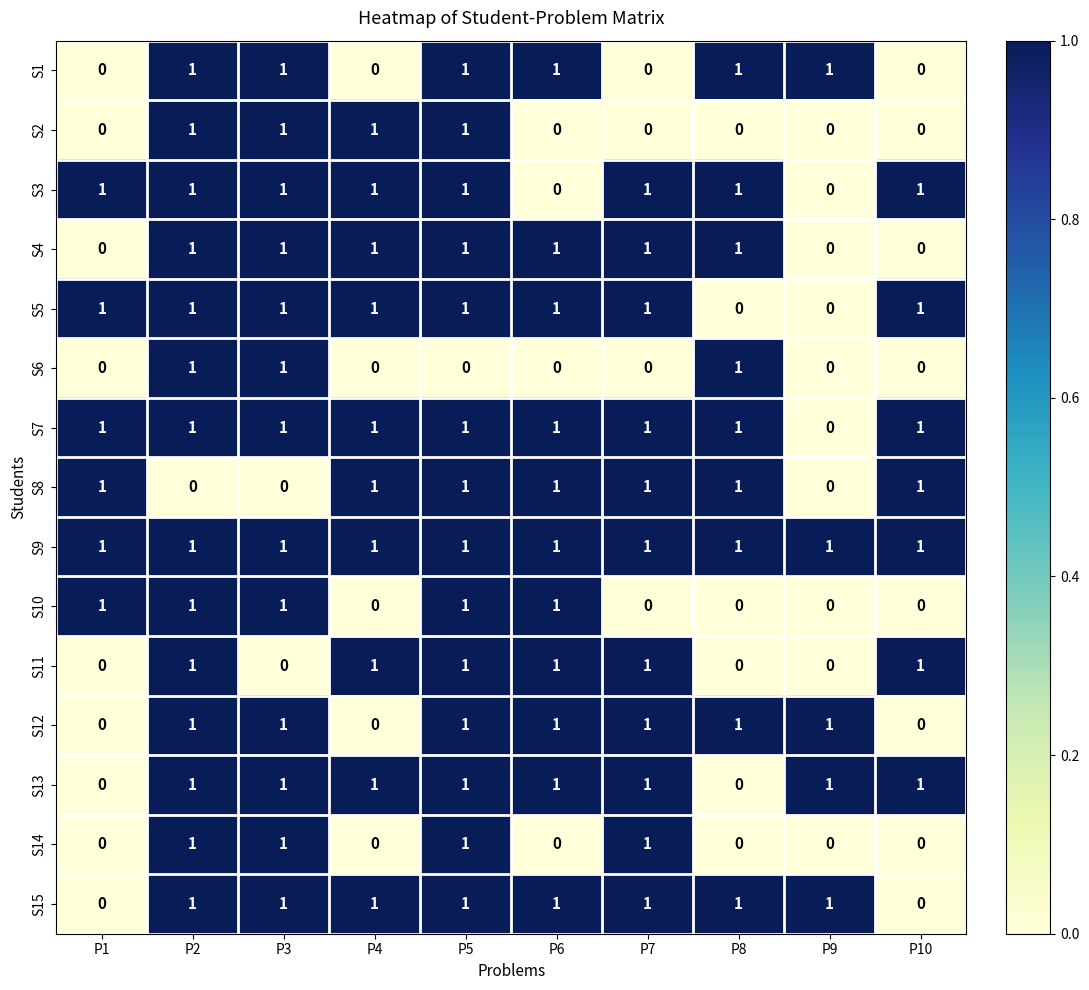

The S15 series shows 0 at P8. True or false?

False